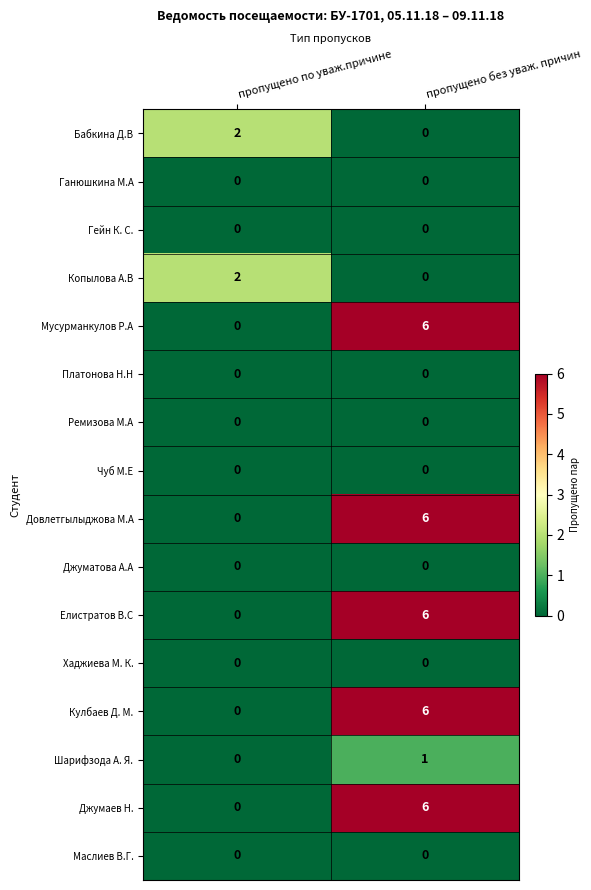

At which category does the chart reach its peak across all series?

пропущено без уваж. причин